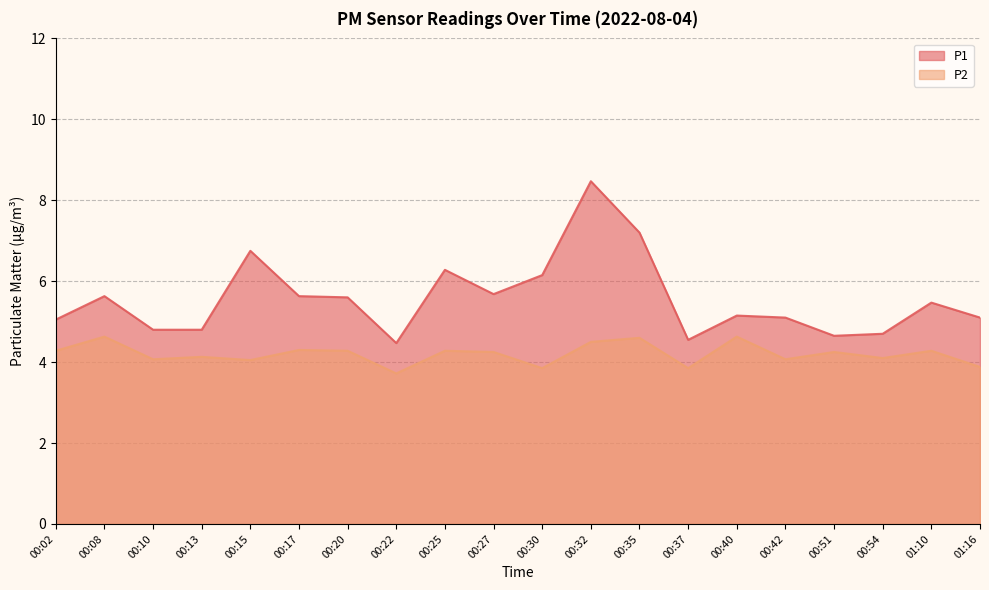

What is the difference between the maximum and minimum values in the P2 series?

0.9